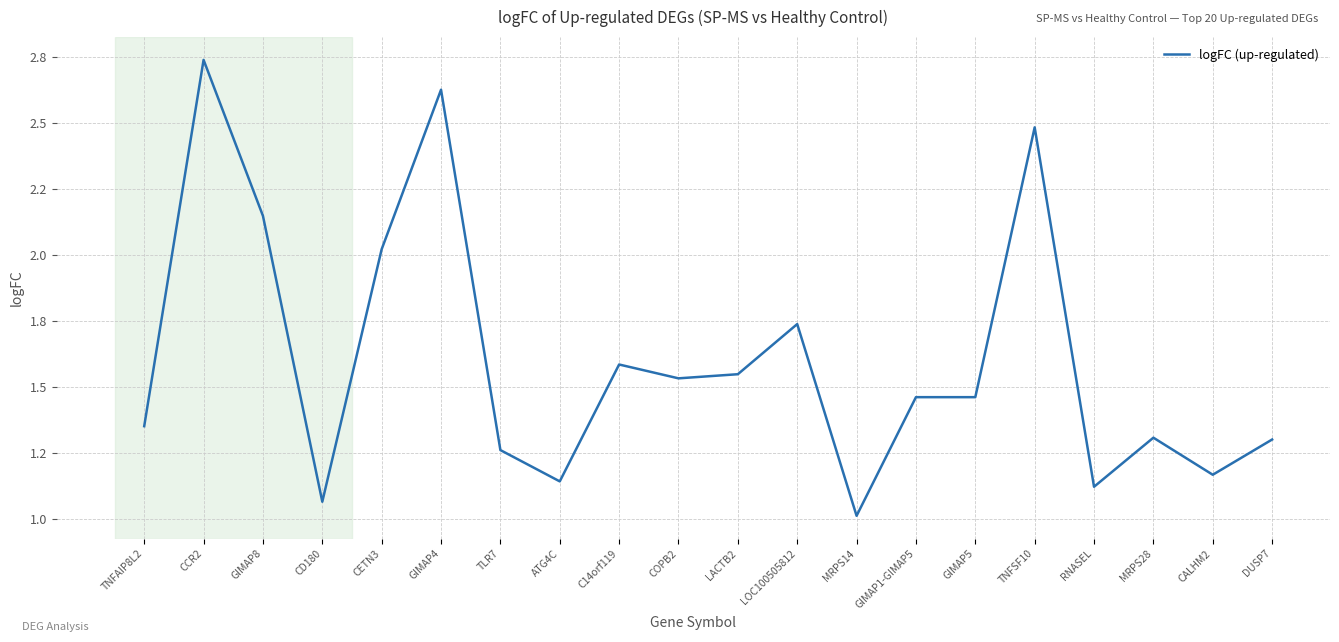

Which has a higher value, LOC100505812 or C14orf119?

LOC100505812